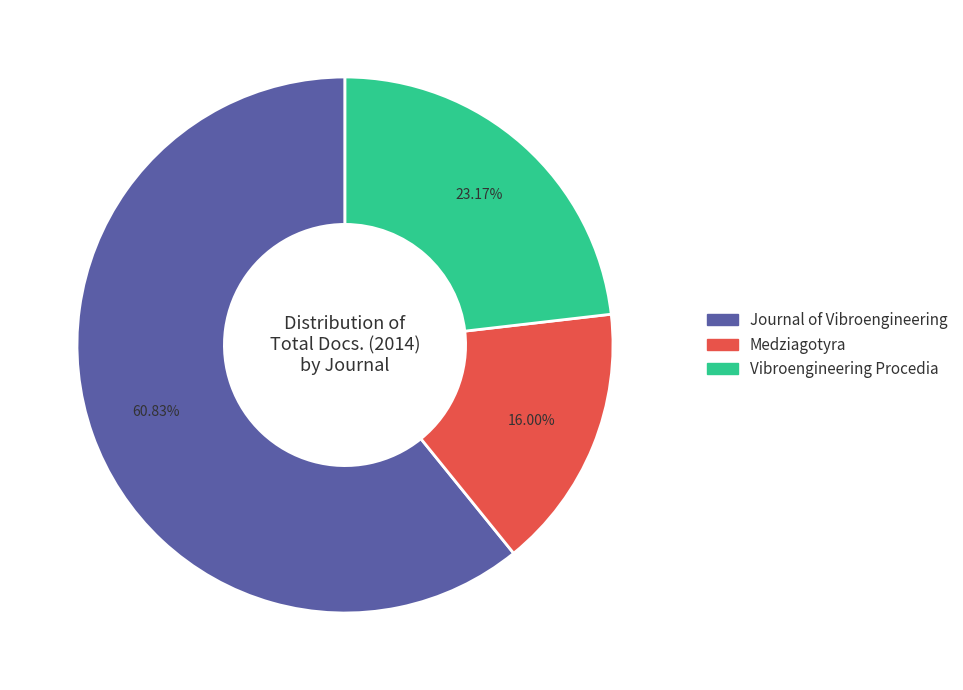

True or false: Vibroengineering Procedia accounts for 23% of the total.

True